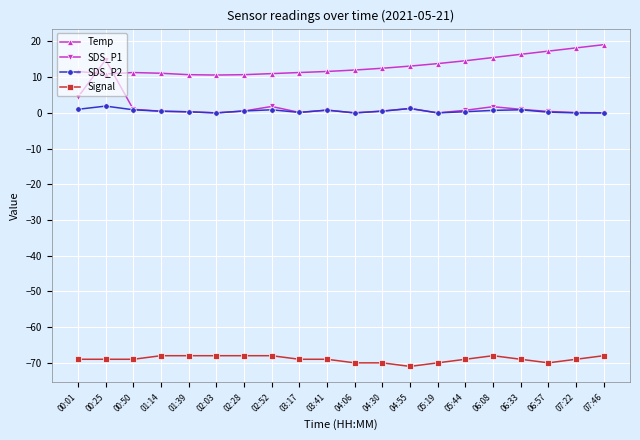

The Signal series shows -19.4 at 05:44. True or false?

False